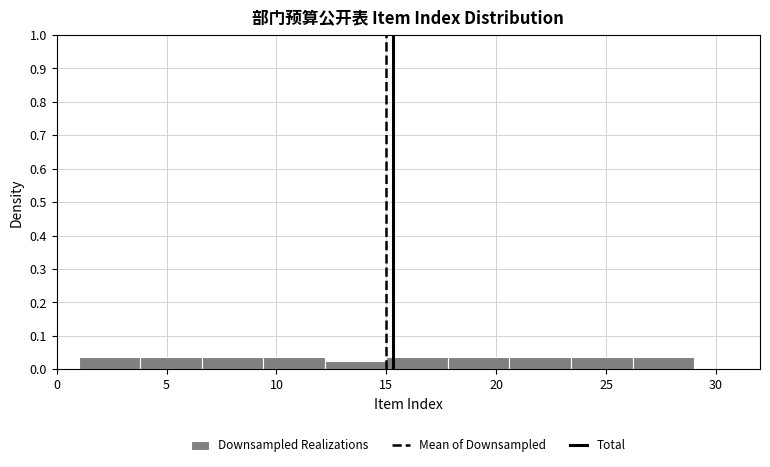

Reading left to right, list every bar in this chart as the range it spans on the x-axis followed by its height. Neither the bar edges nor the heights are printed on the chart, so give them approximately, as read against the axes.

1.0 to 3.8: 0.04
3.8 to 6.6: 0.04
6.6 to 9.4: 0.04
9.4 to 12.2: 0.04
12.2 to 15.0: 0.02
15.0 to 17.8: 0.04
17.8 to 20.6: 0.04
20.6 to 23.4: 0.04
23.4 to 26.2: 0.04
26.2 to 29.0: 0.04